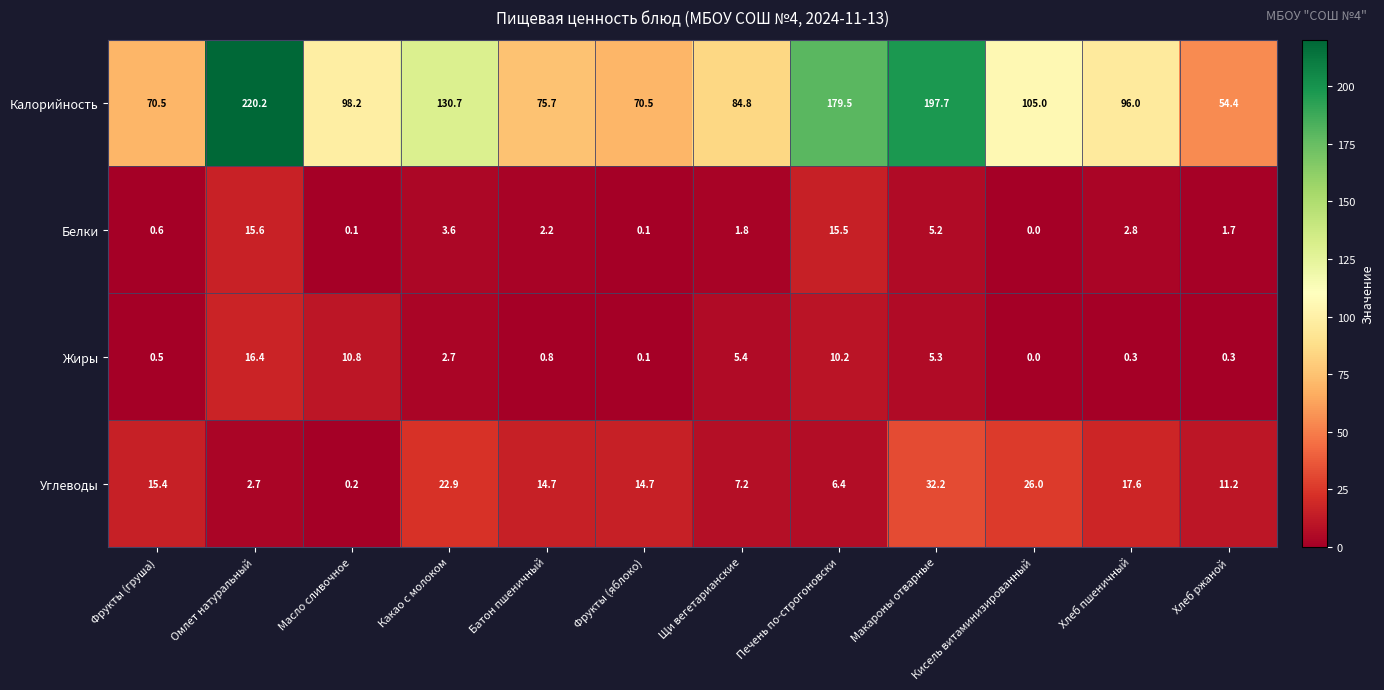

Where does the Белки series first go above 2?

Омлет натуральный